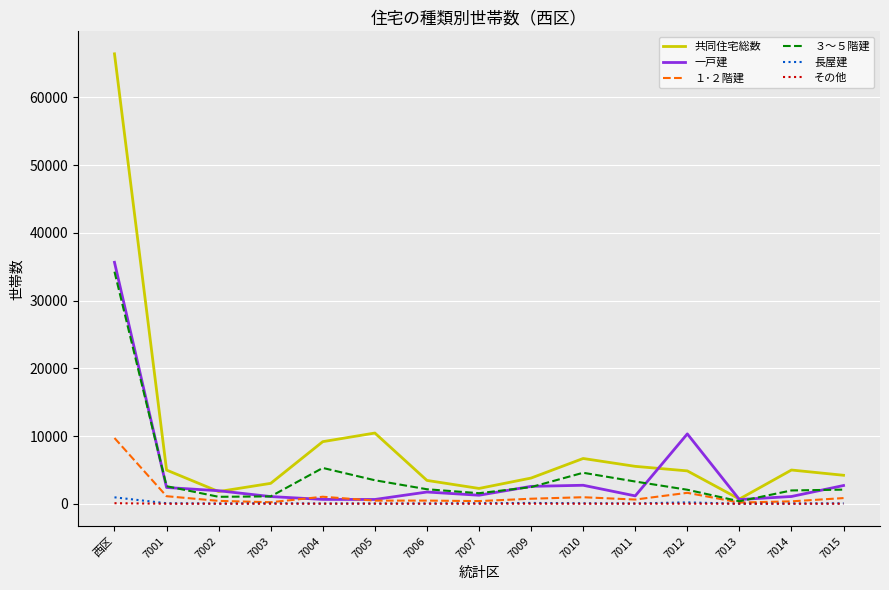

What are all the series names shown in the legend?

共同住宅総数, 一戸建, １･２階建, ３～５階建, 長屋建, その他